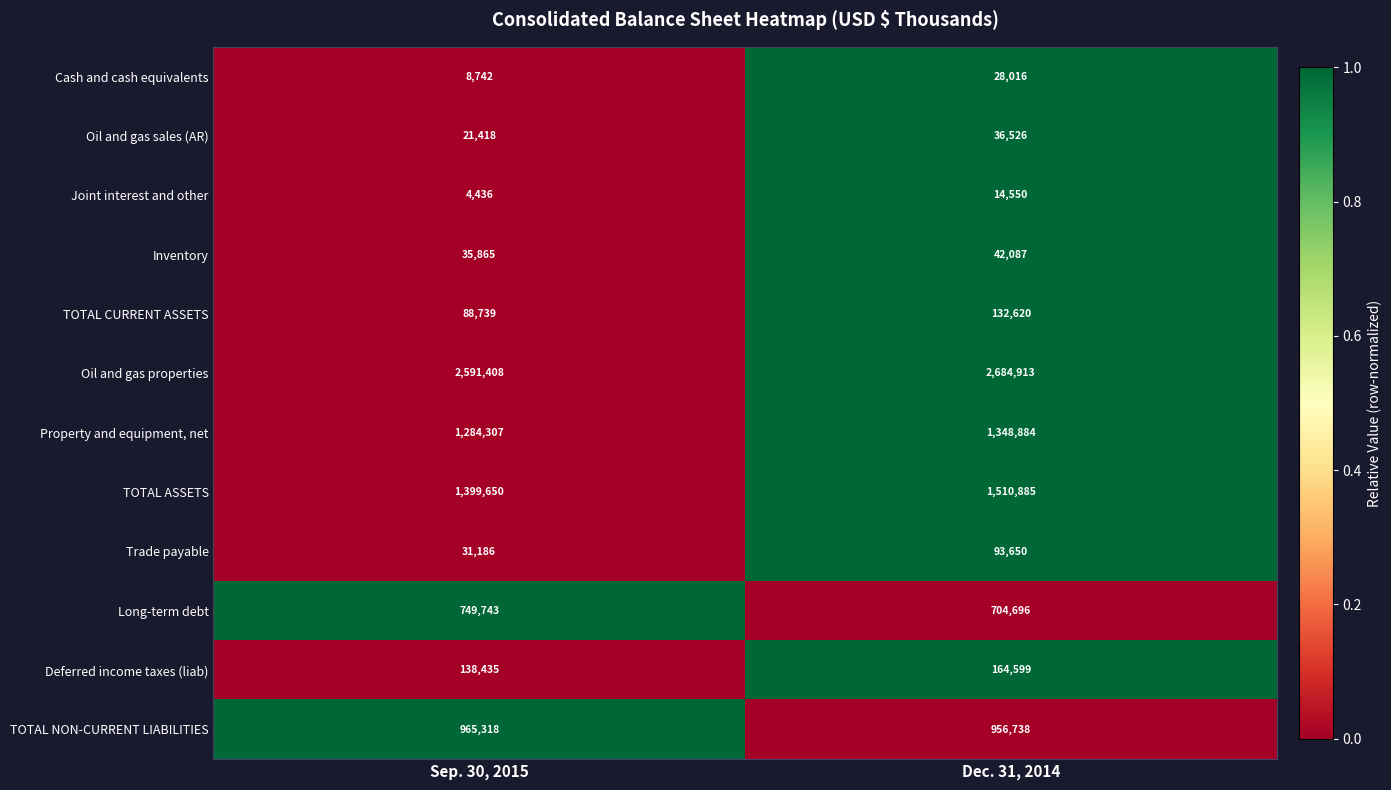

What is the spread (max minus min) of values at Sep. 30, 2015?

2586972